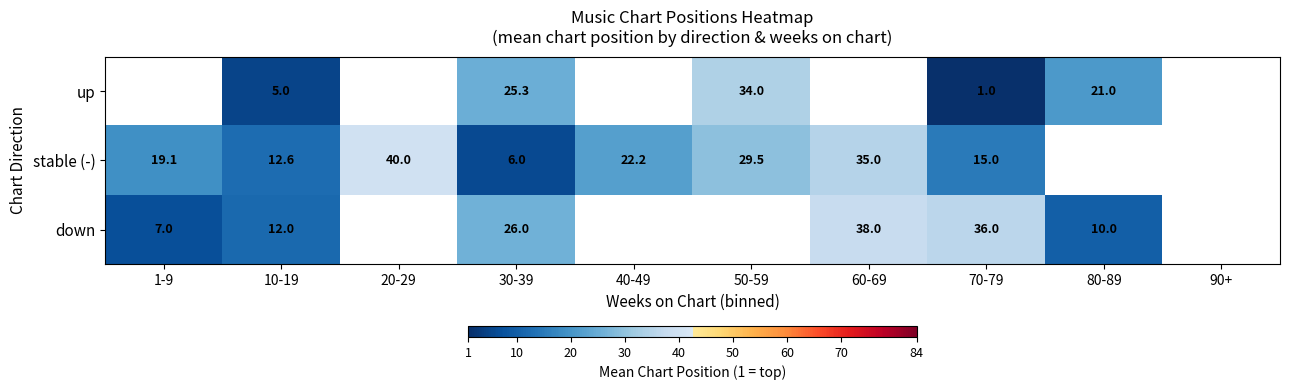

Which label corresponds to the largest value in the chart?

20-29